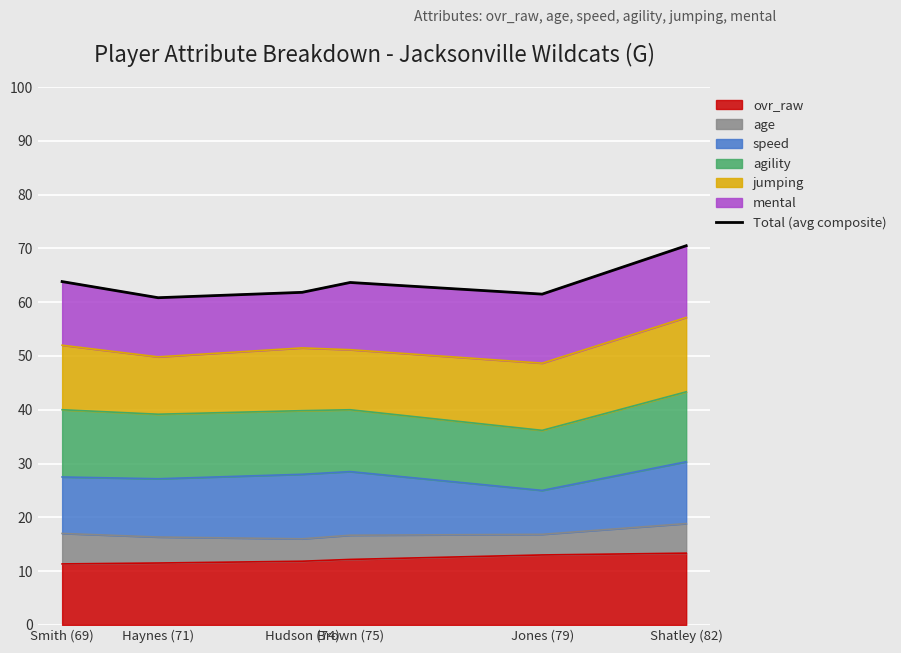

Which has a higher value, Brown (75) or Shatley (82)?

Shatley (82)